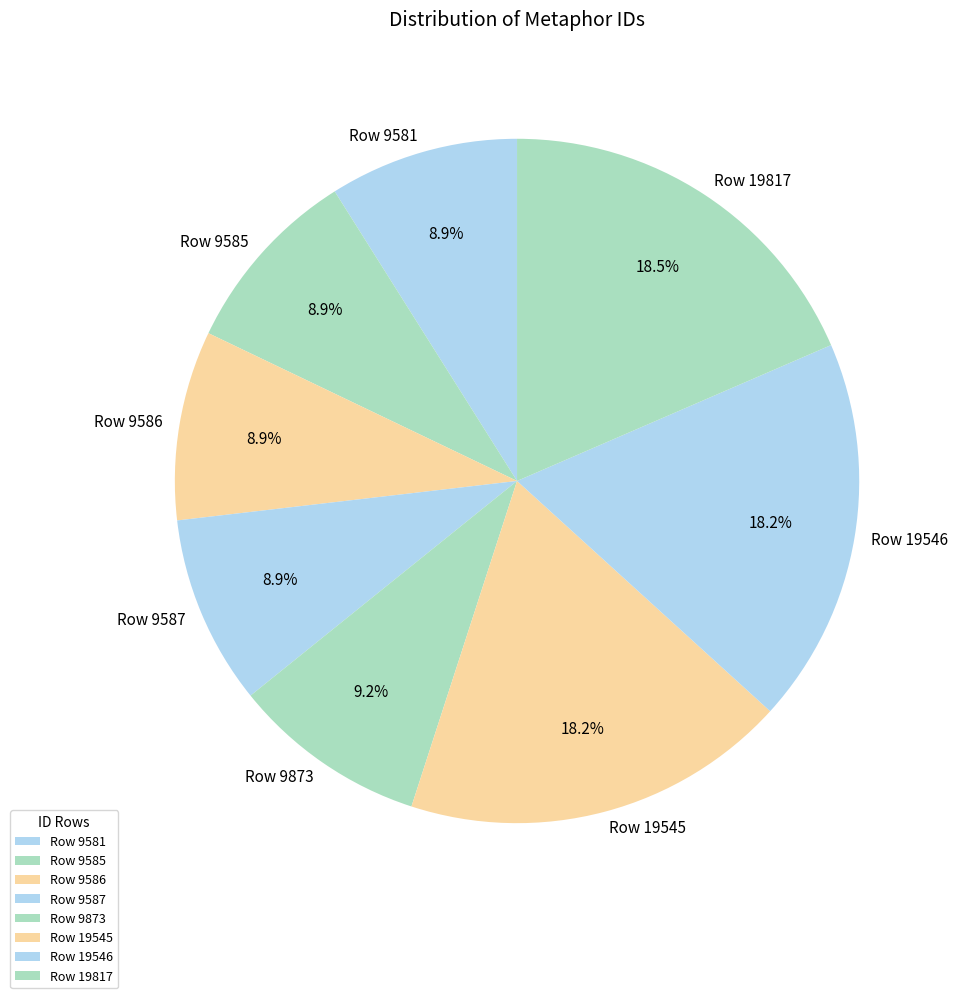

How many segments does this pie chart have?

8